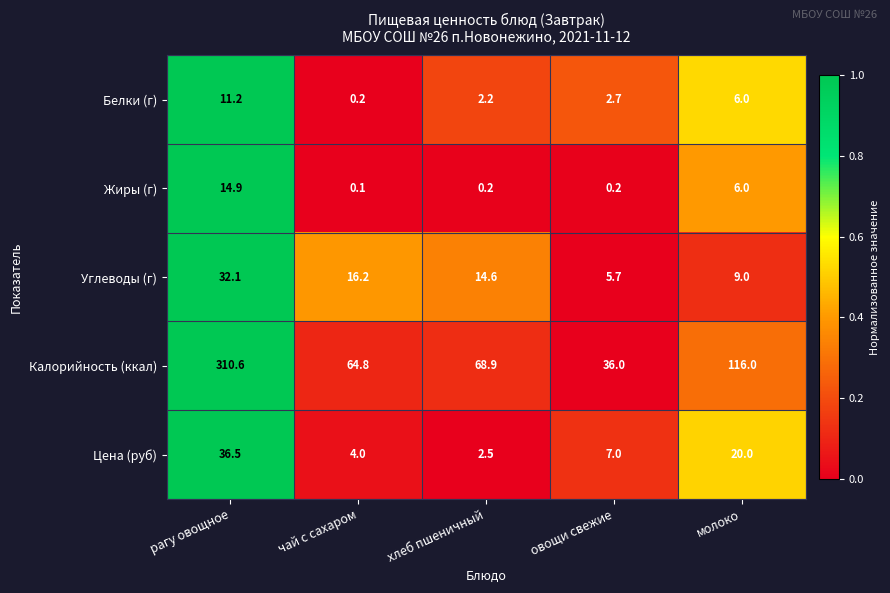

How many values in the Белки (г) series are below 2?

1